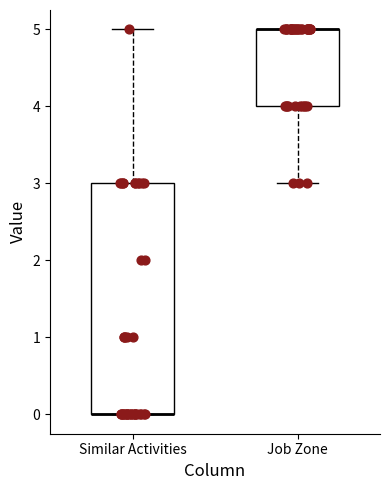

Which box is the tallest, from its lower edge to its upper edge?

Similar Activities